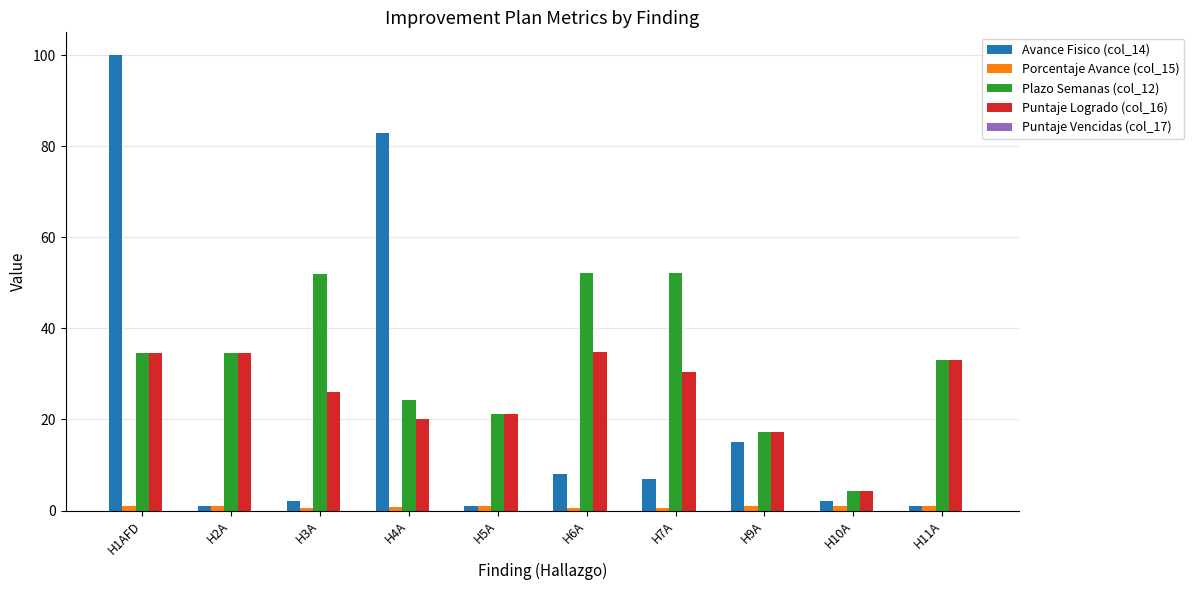

What is the maximum value for Plazo Semanas (col_12)?

52.1